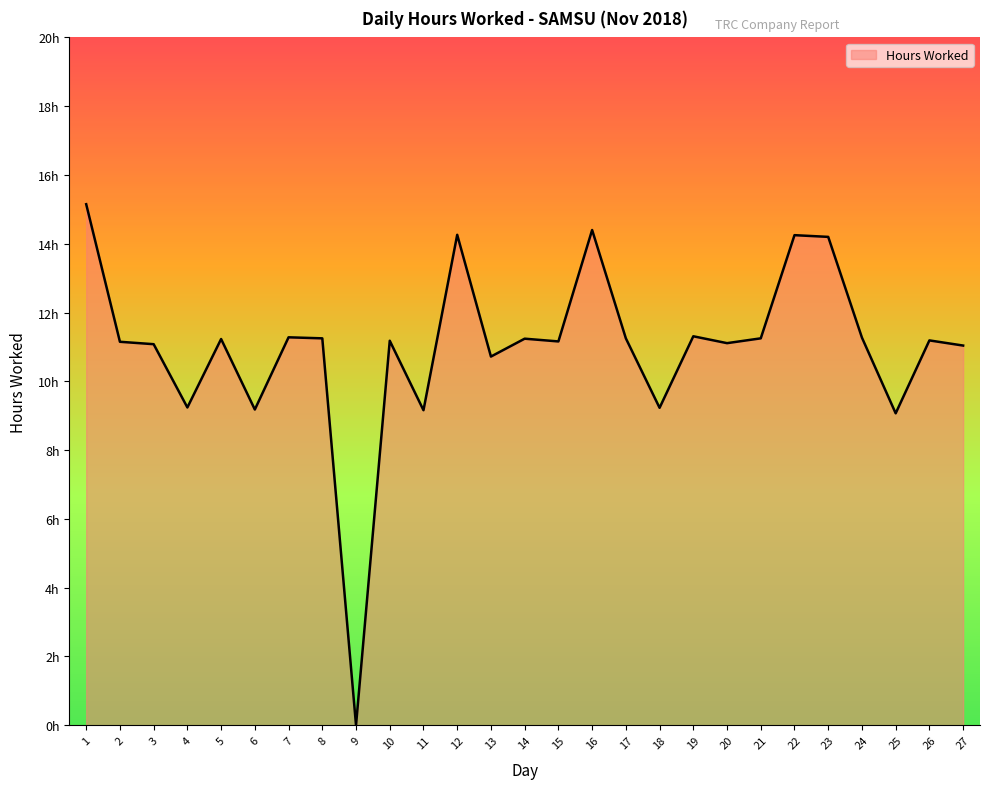

True or false: there are more than 2 points higher than both neighbors.

True